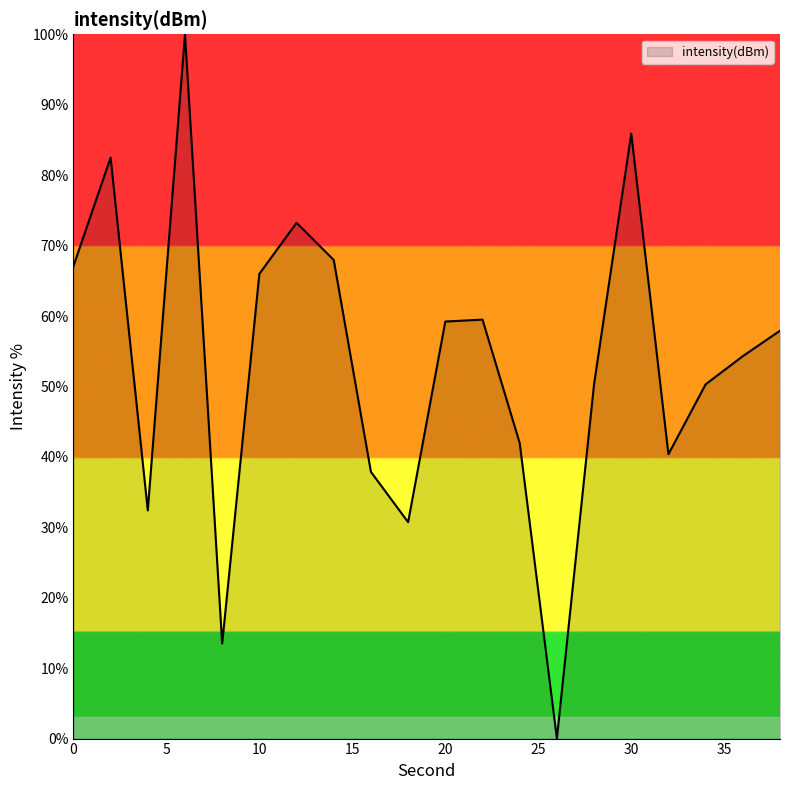

What is the average value?

53.5